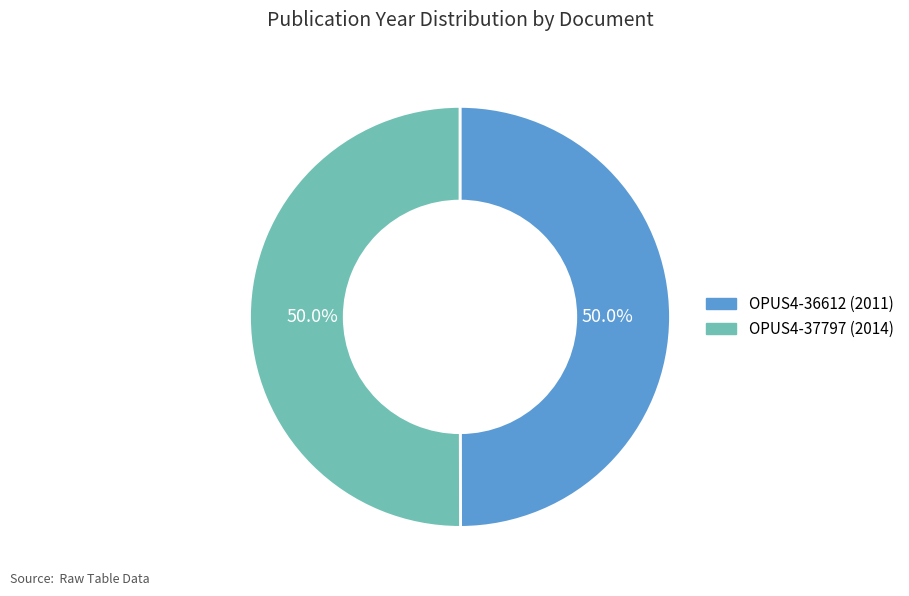

Is the sum of OPUS4-37797 and OPUS4-36612 greater than half?

Yes